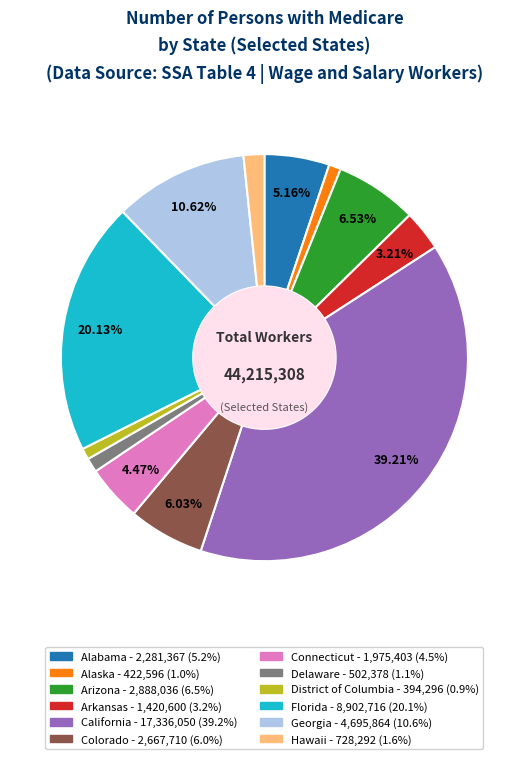

To the nearest percent, what is the difference between the largest and smallest slice percentages?

38%